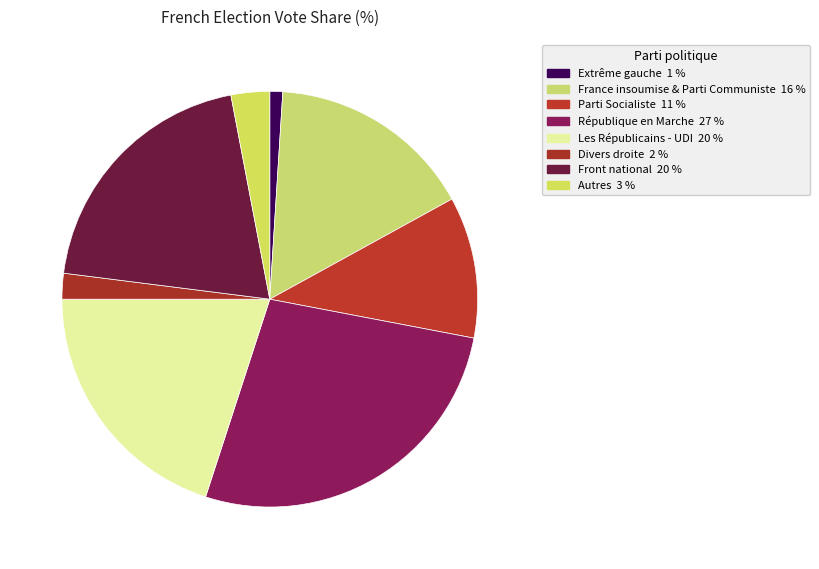

How many segments does this pie chart have?

8